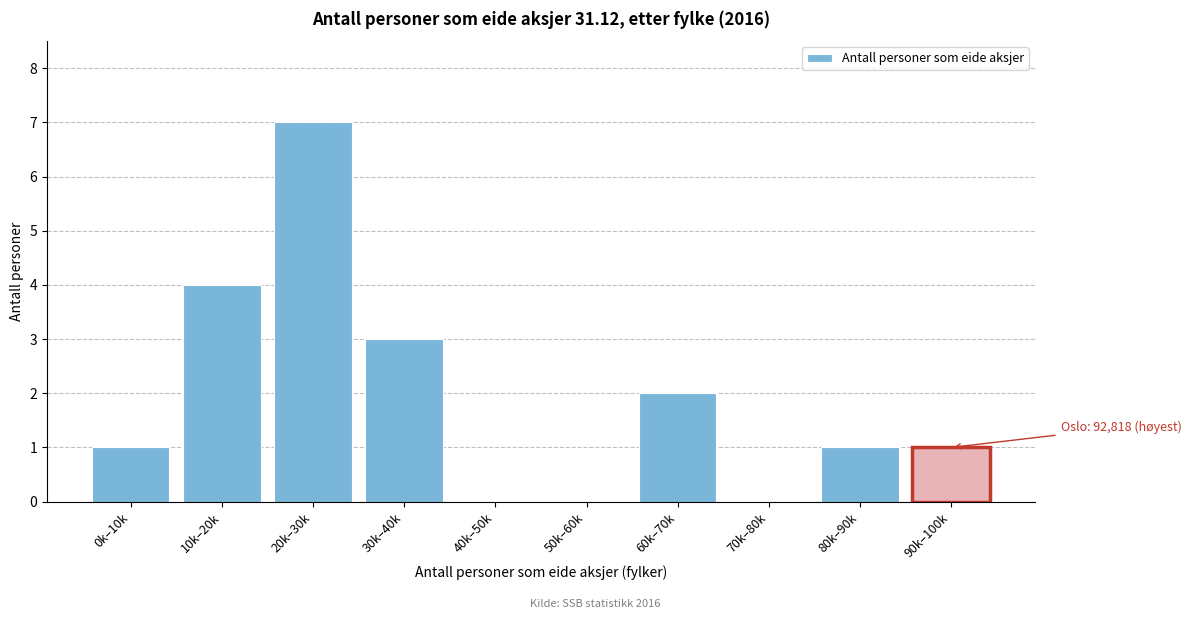

Reading right to left, list all the values displayed in this chart.

90k–100k=1	80k–90k=1	70k–80k=0	60k–70k=2	50k–60k=0	40k–50k=0	30k–40k=3	20k–30k=7	10k–20k=4	0k–10k=1